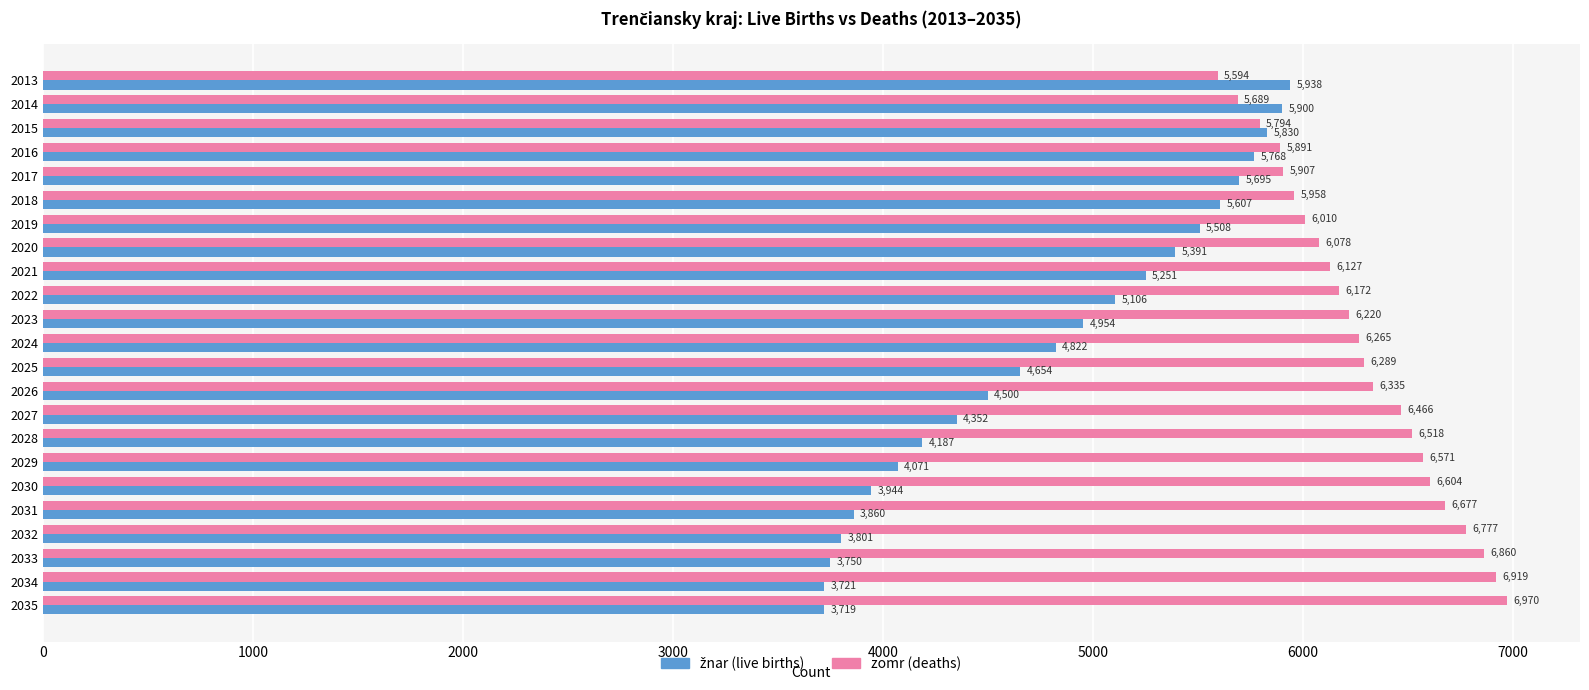

The zomr (deaths) series shows 5906.8 at 2017. True or false?

True